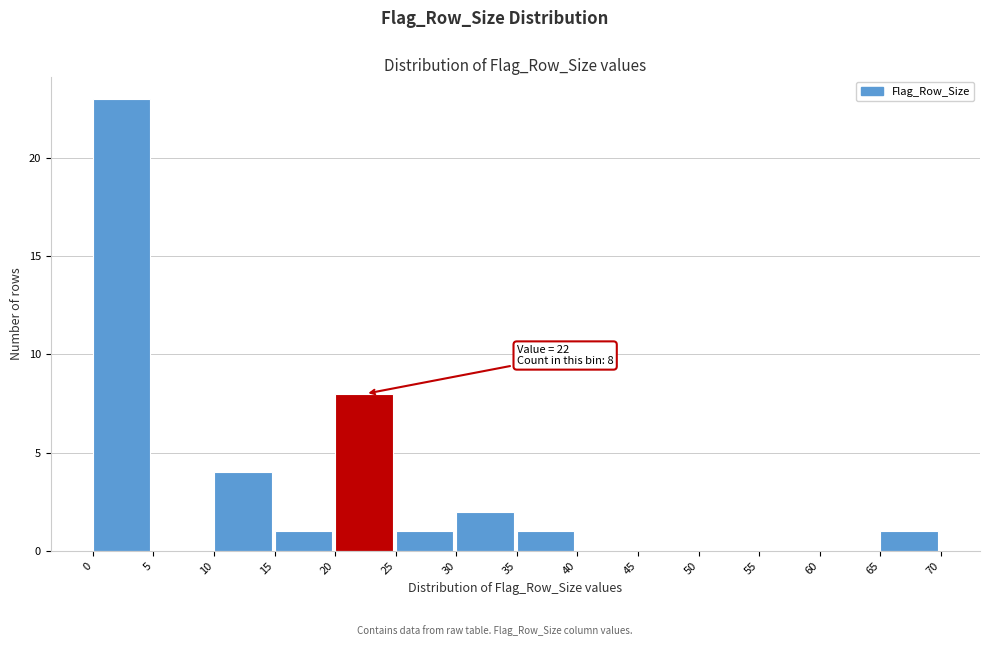

Over which range of the x-axis is the bar tallest?

0 to 5